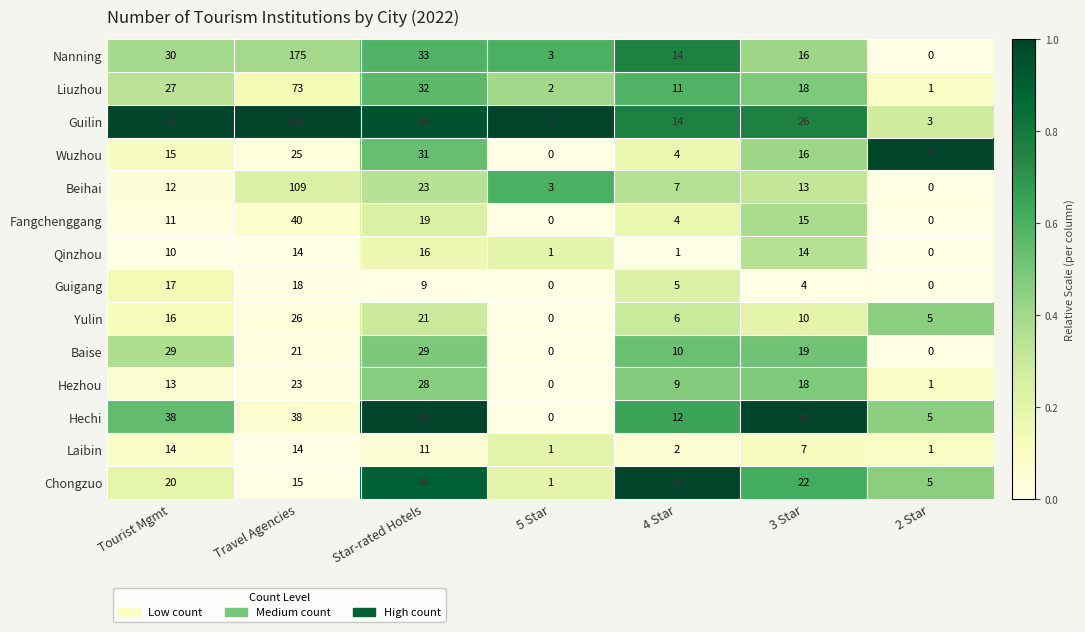

The value of Beihai at 4 Star is 7. True or false?

True